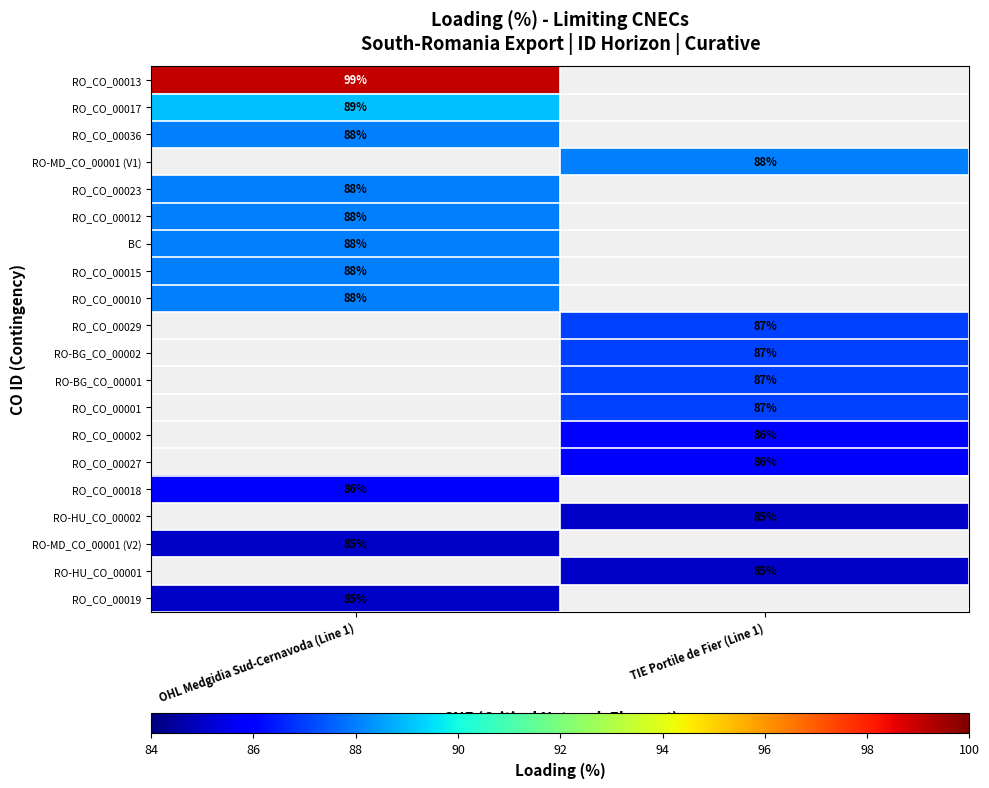

Is it true that RO_CO_00036 equals 88 at OHL Medgidia Sud-Cernavoda (Line 1)?

True